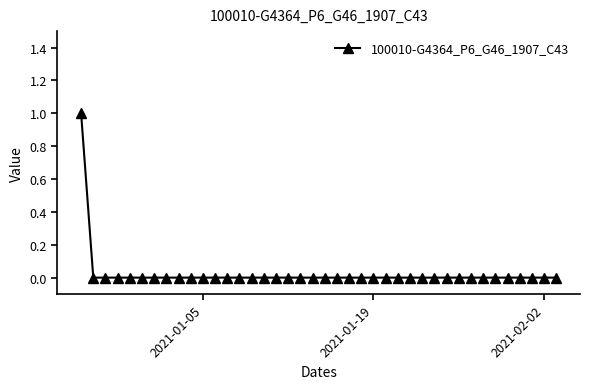

How many categories are shown in the chart?

40